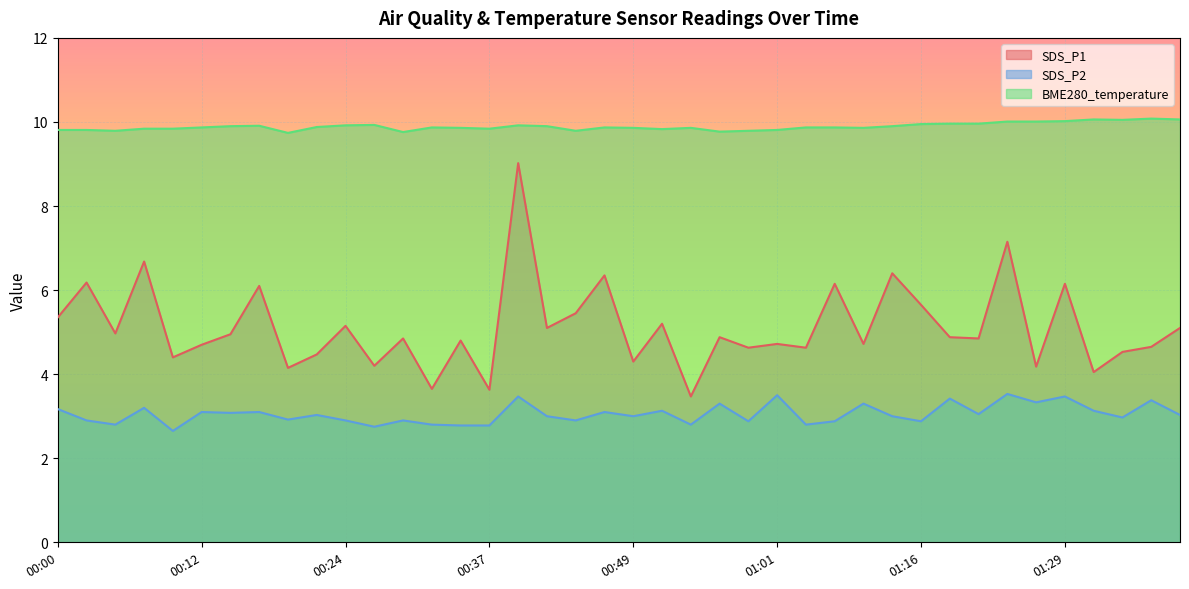

Between 00:32 and 00:12, which is larger?

00:12